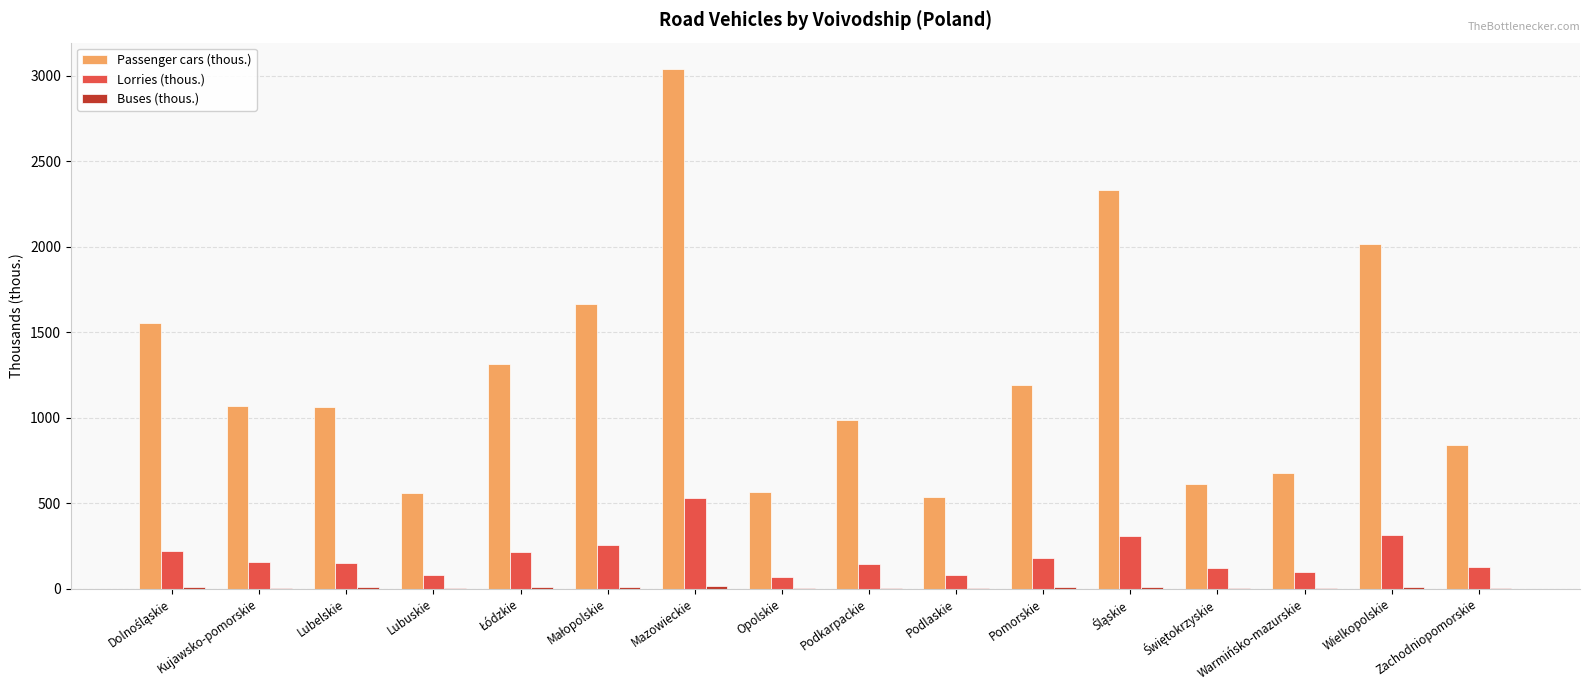

The value of Passenger cars (thous.) at Podkarpackie is 1680.8. True or false?

False